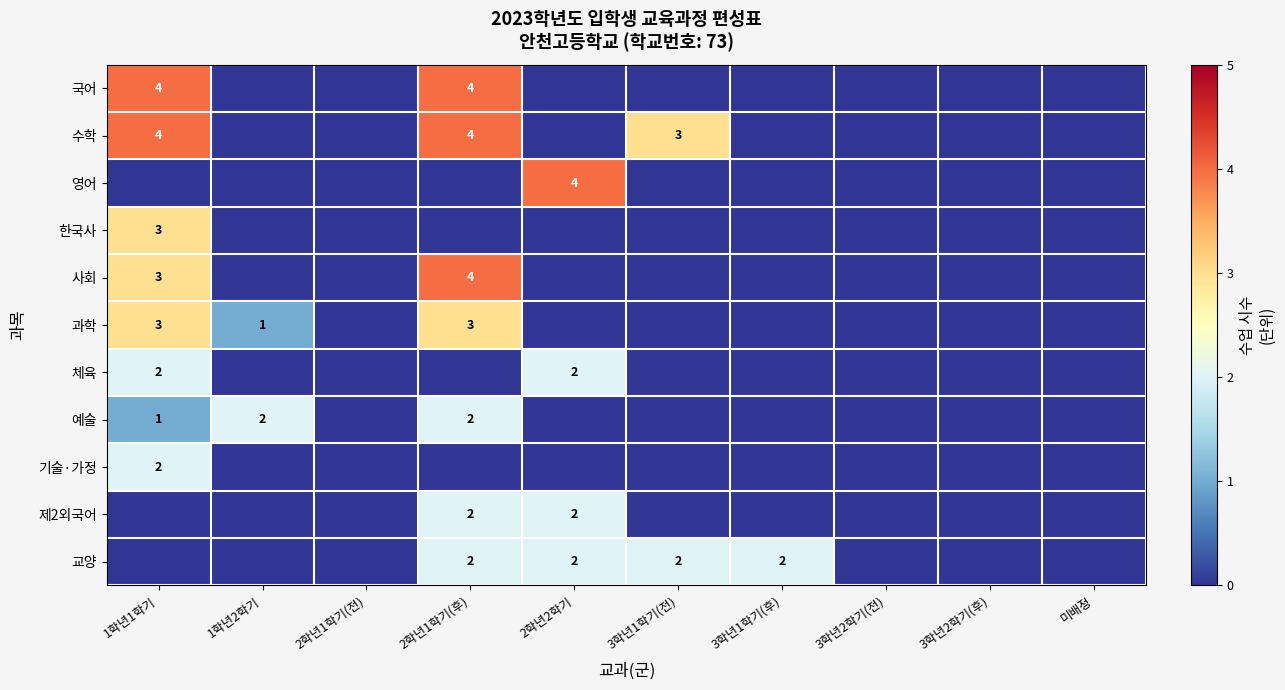

The 예술 series shows 2 at 1학년2학기. True or false?

True